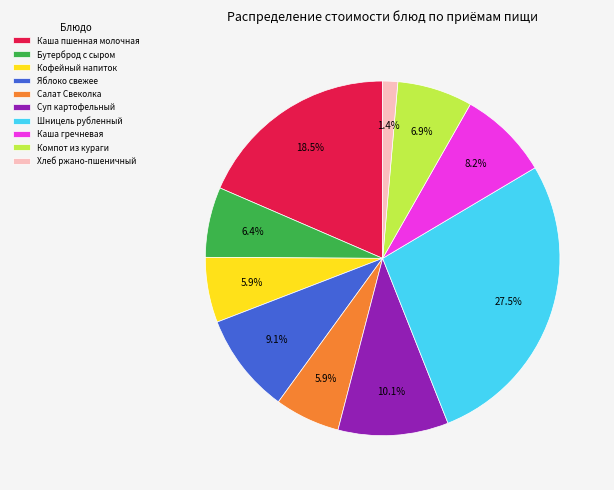

The Каша пшенная молочная slice represents 26% of the pie. True or false?

False